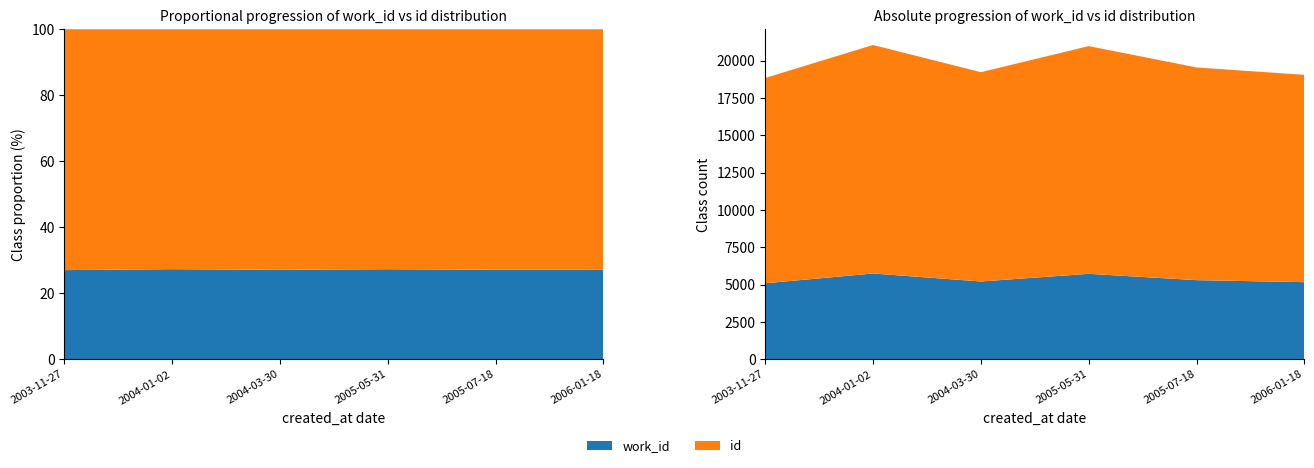

Reading left to right, transcribe all the data shown in this chart.

work_id: 5092	5749	5213	5726	5302	5166
id: 13762	15316	14028	15262	14257	13897